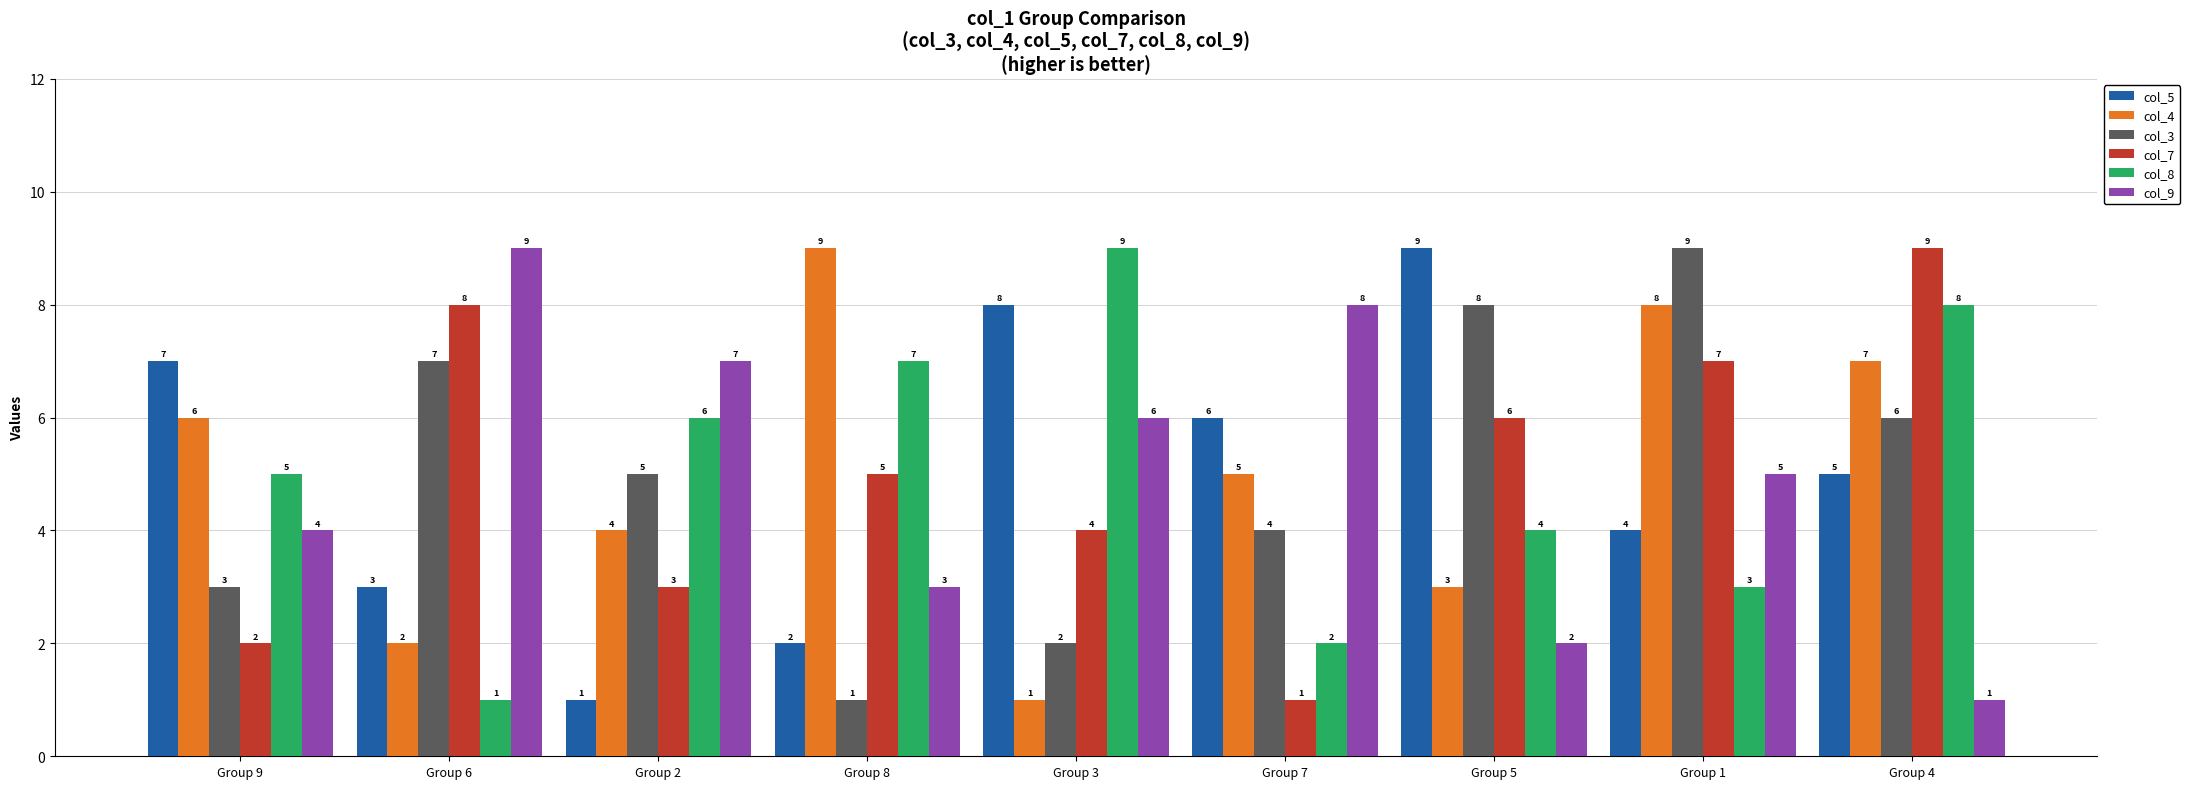

What is the label of the 1st bar from the left?

Group 9